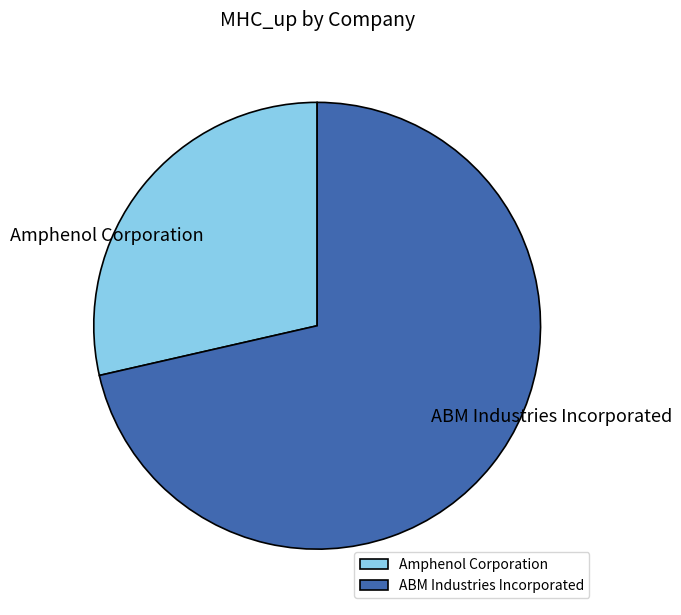

Does Amphenol Corporation account for over 50% of the chart?

No